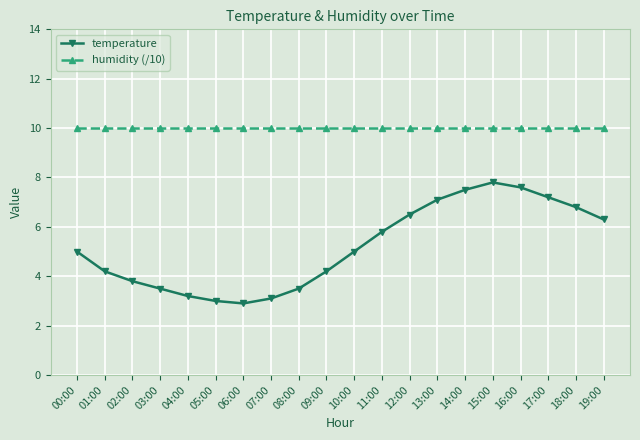

How many distinct data groups are displayed?

2